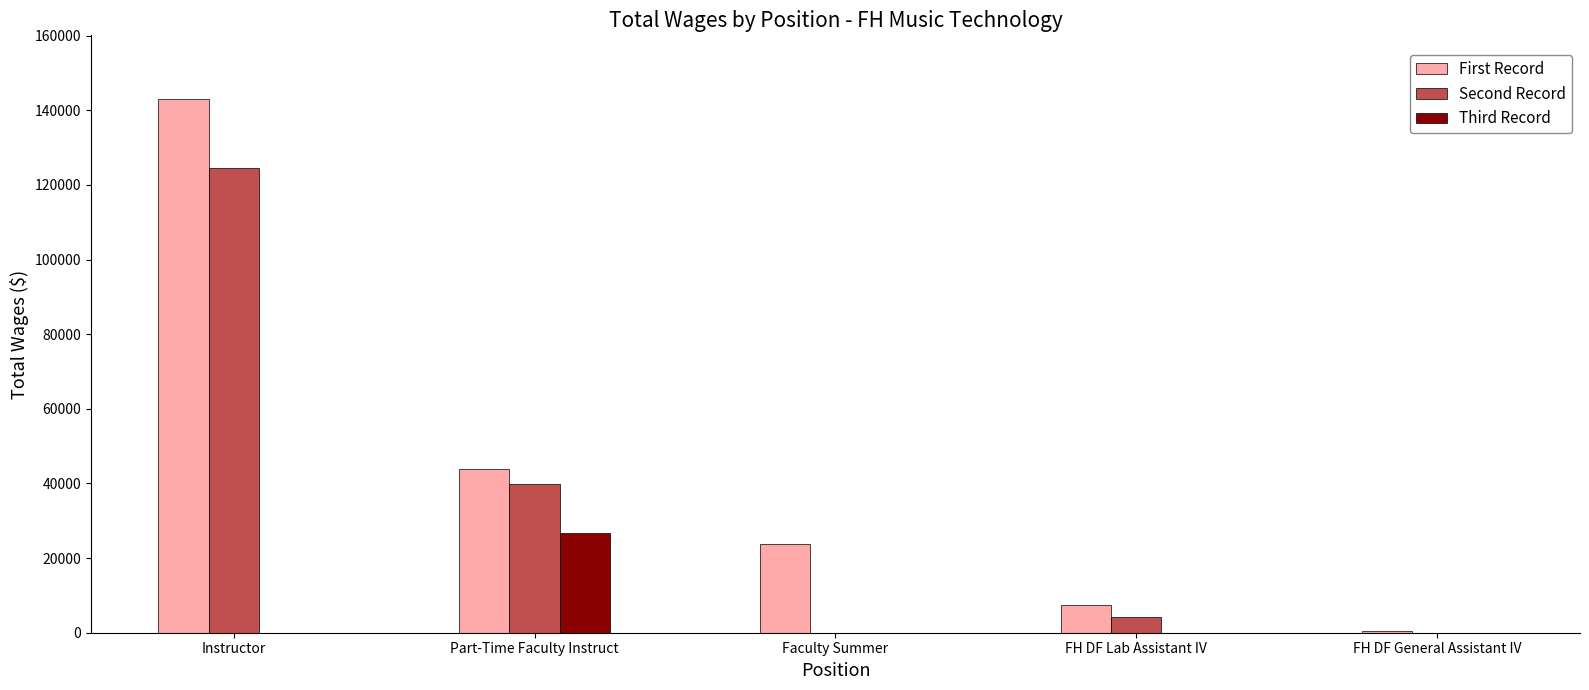

What is the total value across all series at Instructor?

267562